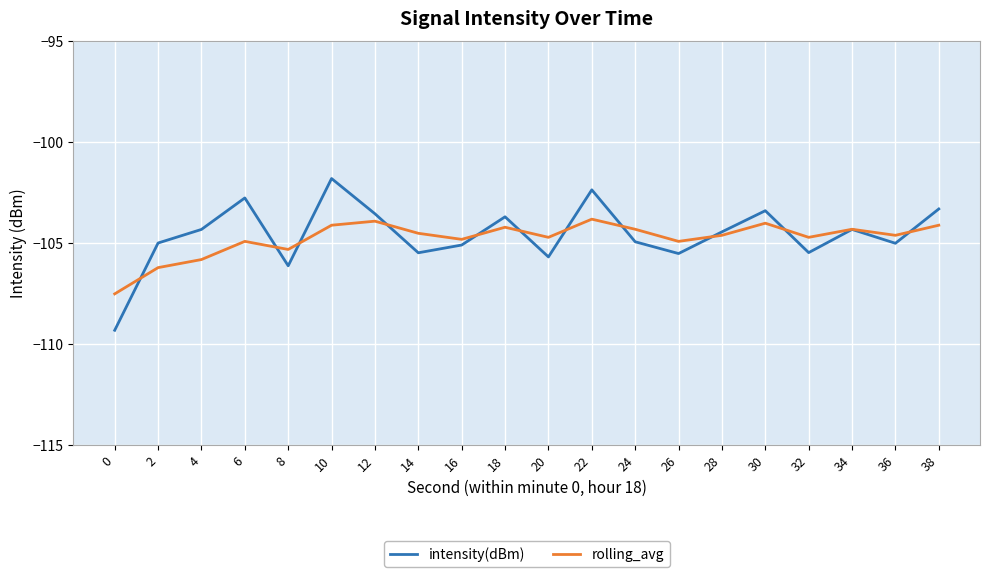

What is the difference between the maximum and minimum values in the intensity(dBm) series?

7.5